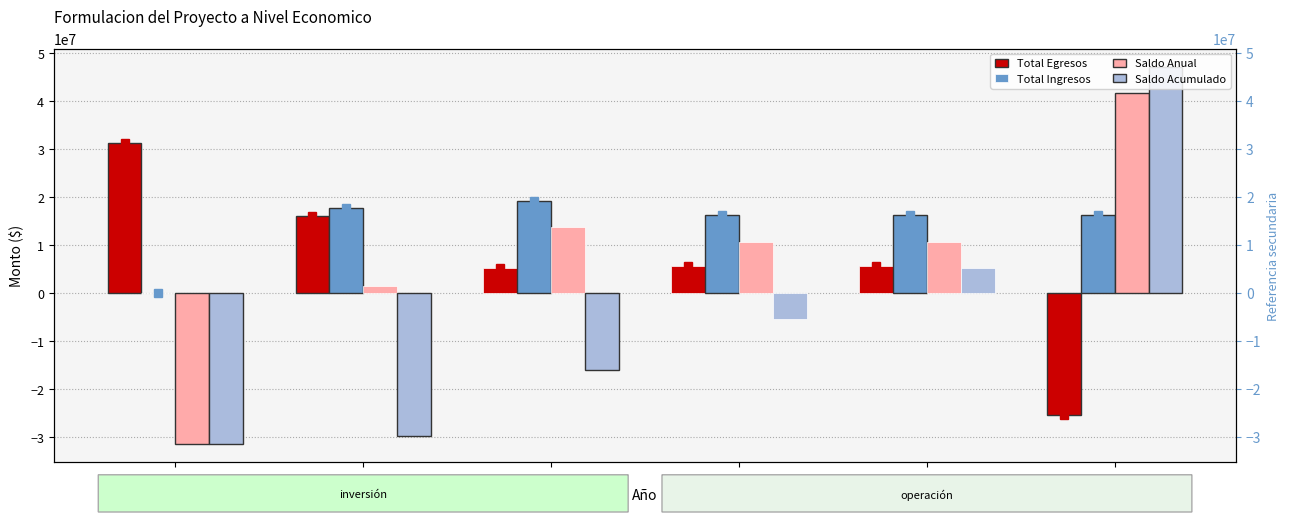

At which label is Saldo Anual closest to 5213033?

1